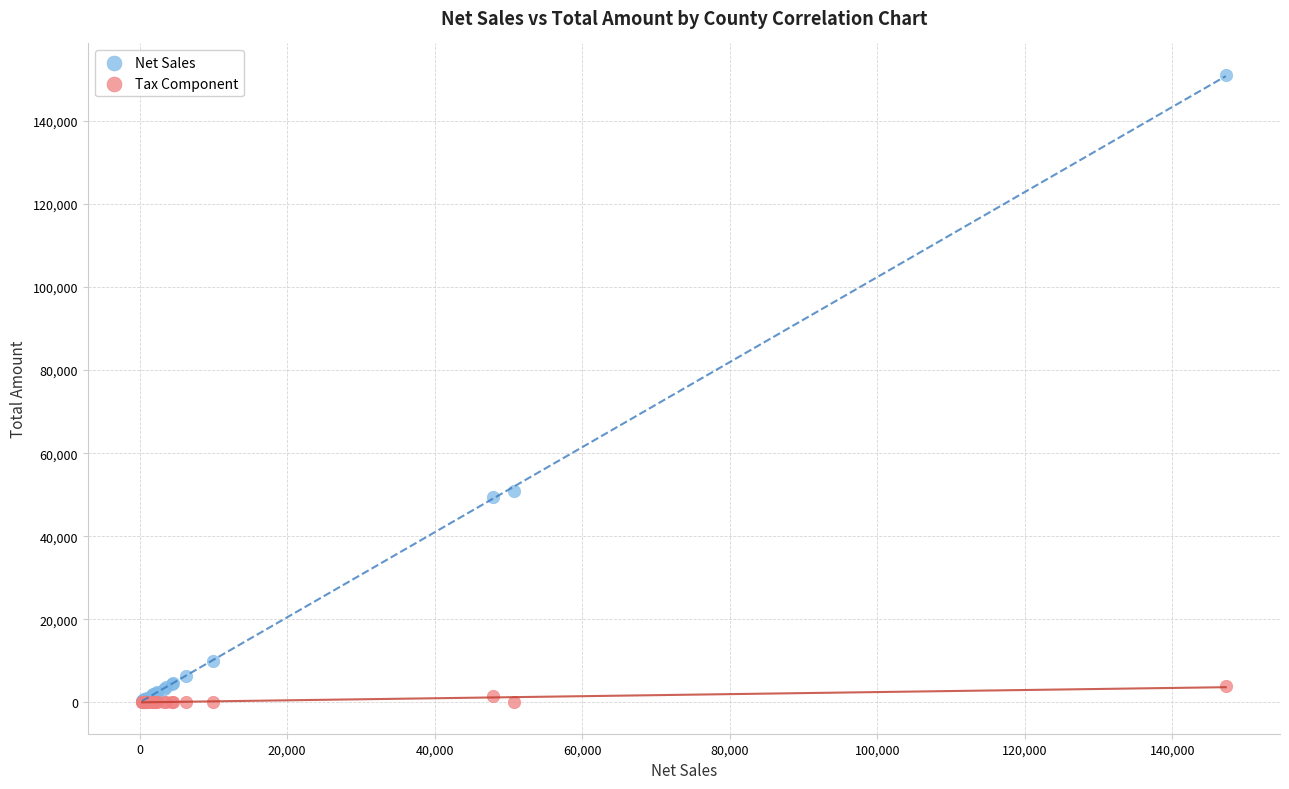

Which series reaches the maximum Y coordinate?

Net Sales